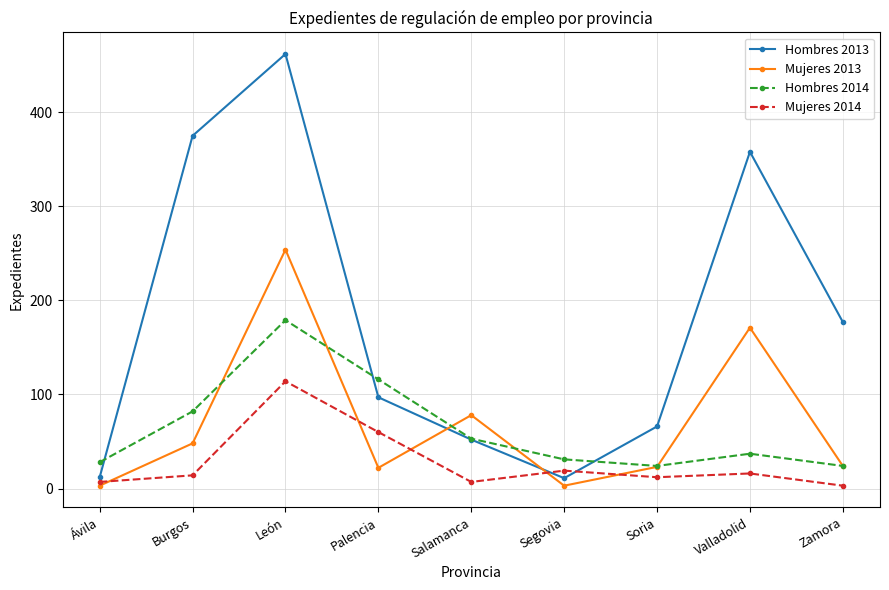

What is the minimum value shown in the chart?

3